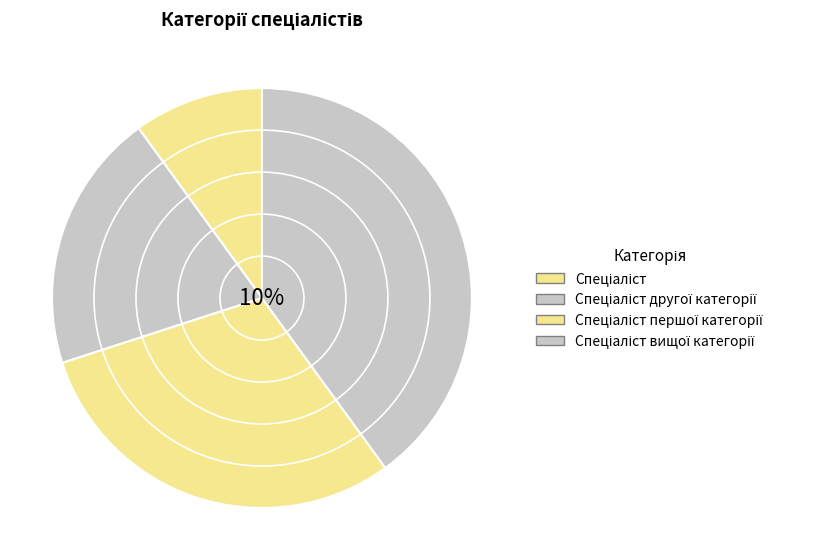

How many slices are in this pie chart?

4